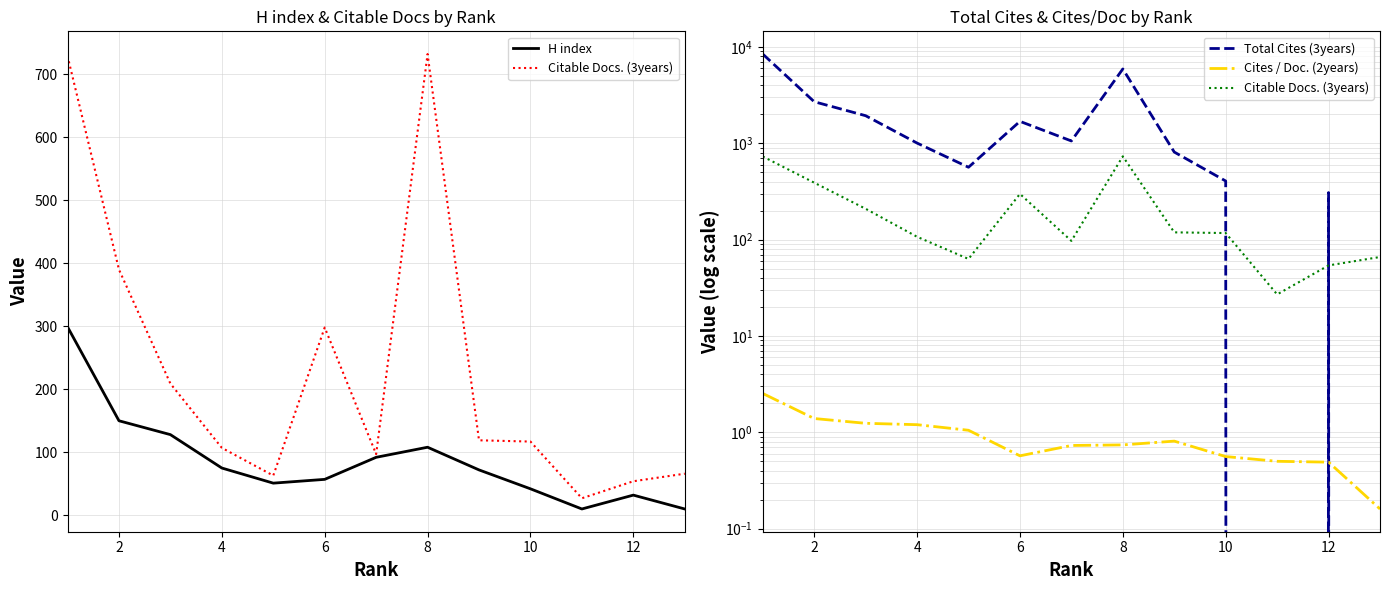

List the series in order of their peak value, highest first.

Total Cites (3years), Citable Docs. (3years), H index, Cites / Doc. (2years)